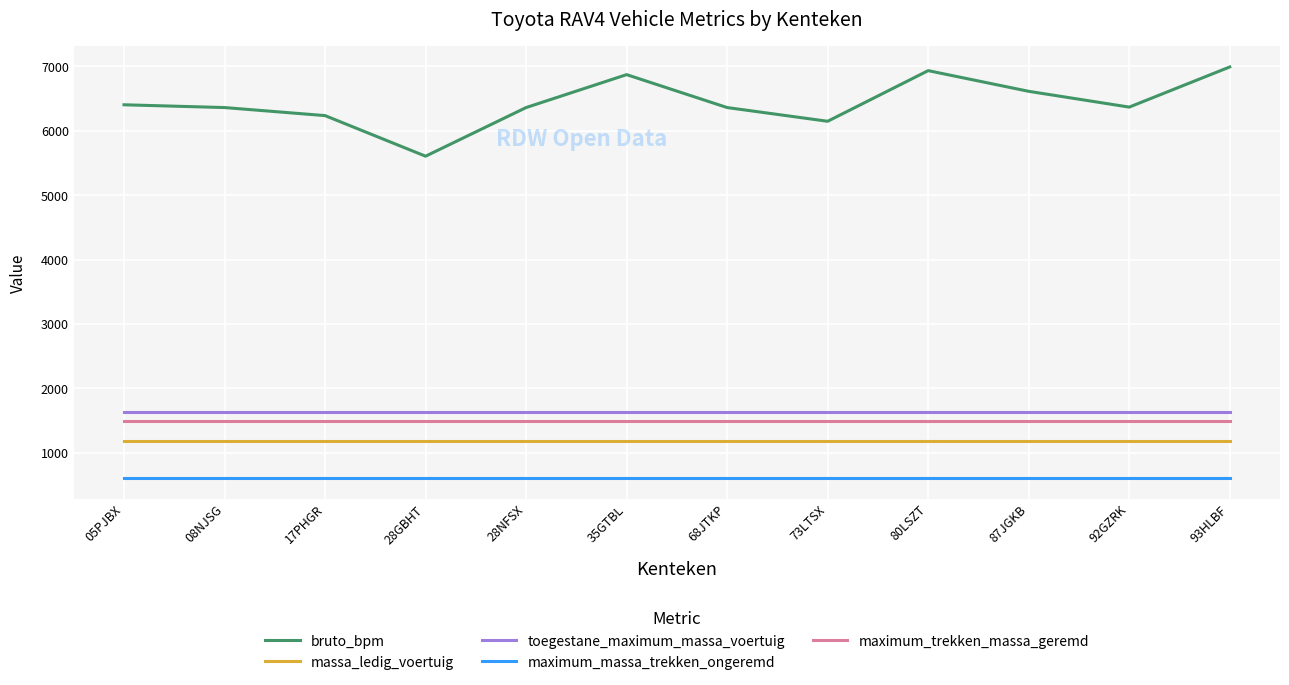

The value of maximum_massa_trekken_ongeremd at 28NFSX is 278. True or false?

False